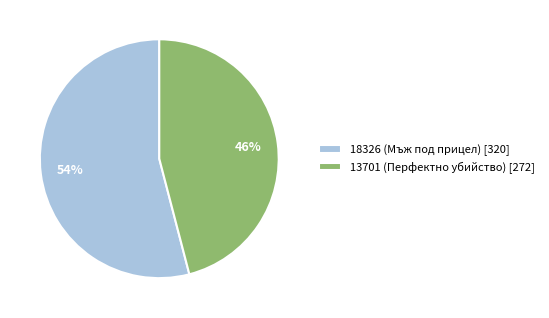

Is it true that 13701 (Перфектно убийство) is 46% of the pie?

True